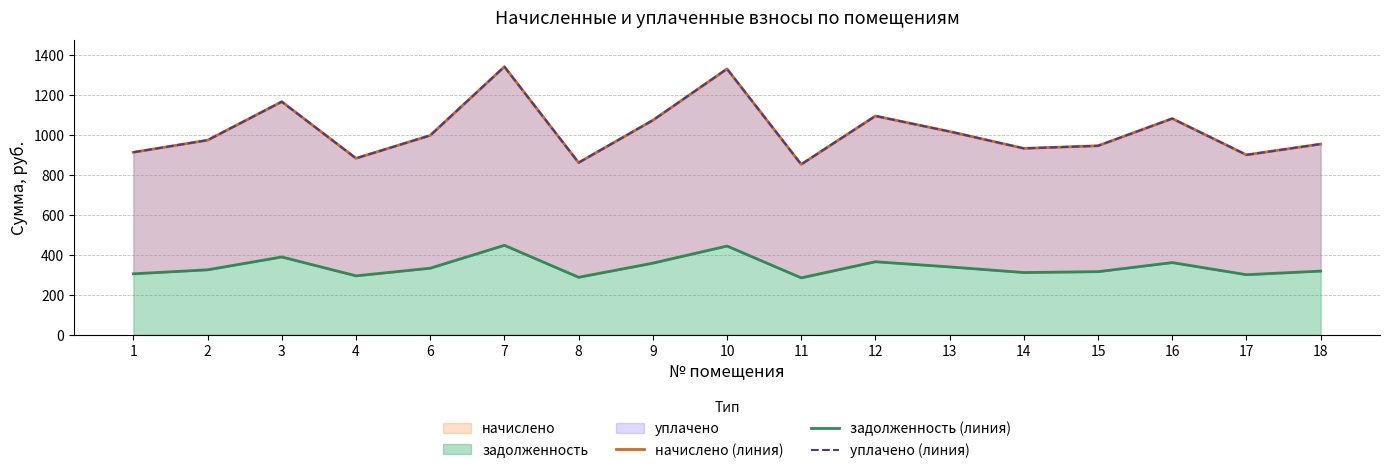

True or false: уплачено (линия) and задолженность (линия) intersect in this chart.

False